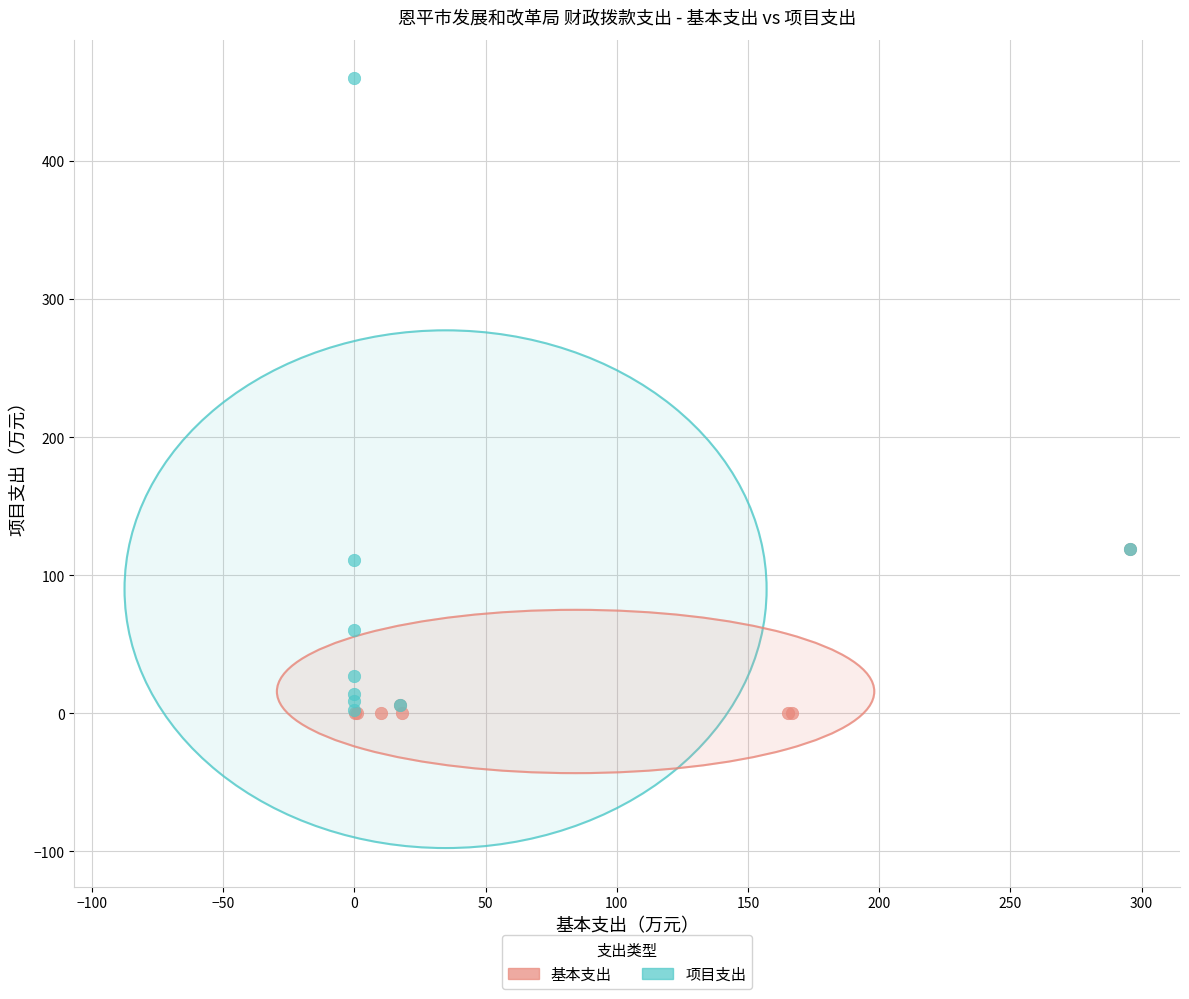

Which series contains the highest Y value?

项目支出